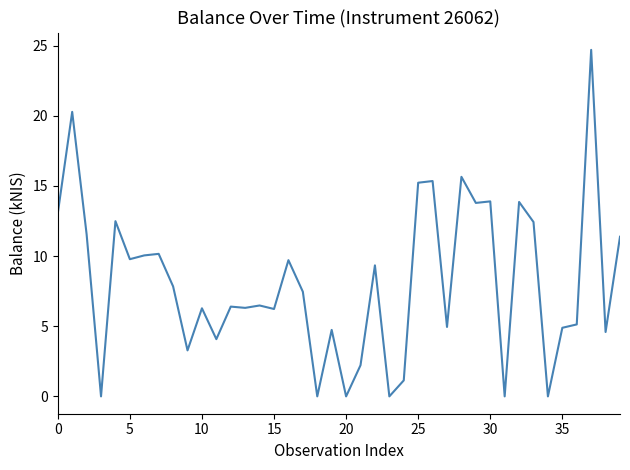

What is the difference between the second highest and second lowest values?

20.3